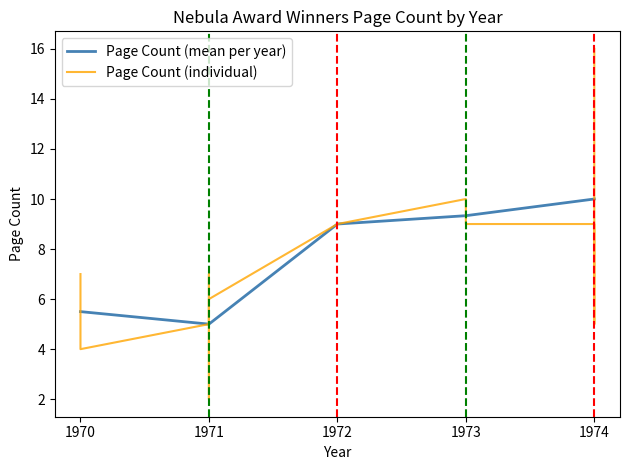

What is the change in value from 1971 to 1973?

+4